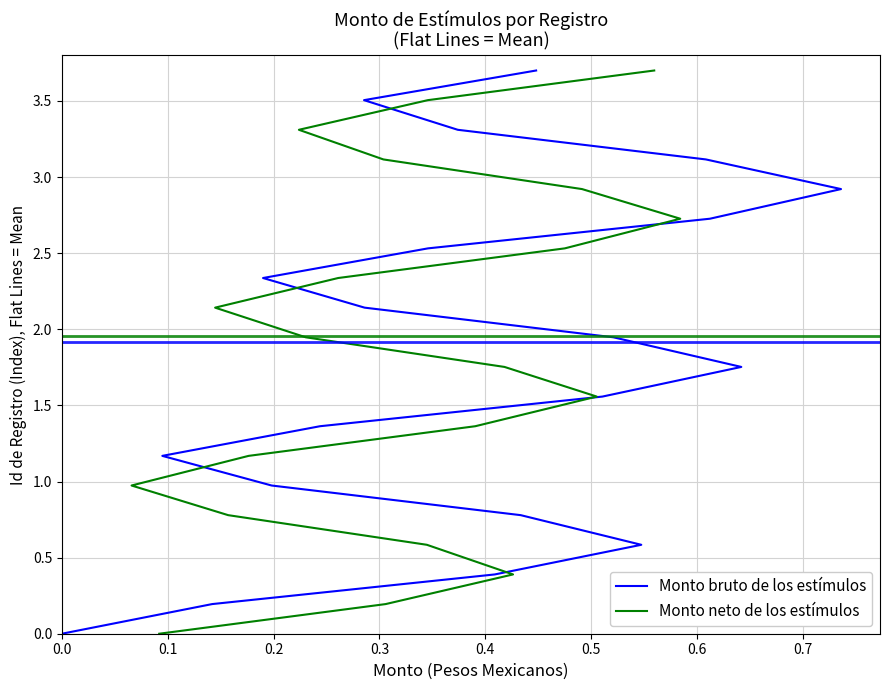

Is it true that Monto bruto de los estímulos equals 2.4 at 18?

False